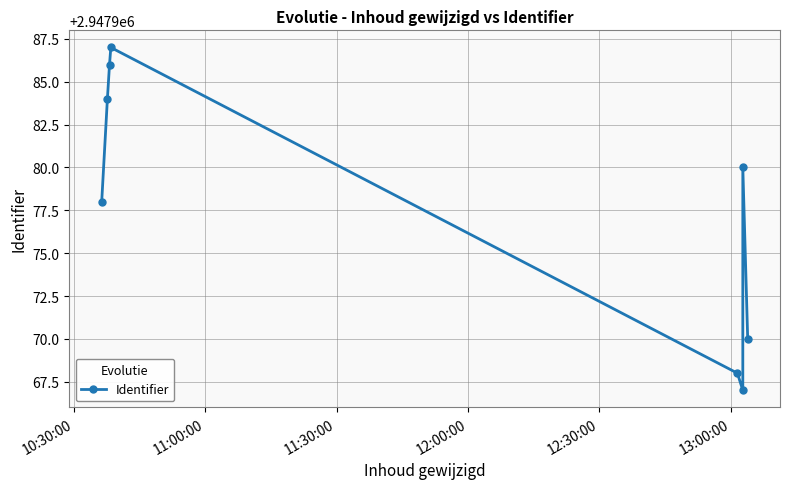

Reading left to right, transcribe all the data shown in this chart.

2947978	2947984	2947986	2947987	2947968	2947967	2947980	2947970